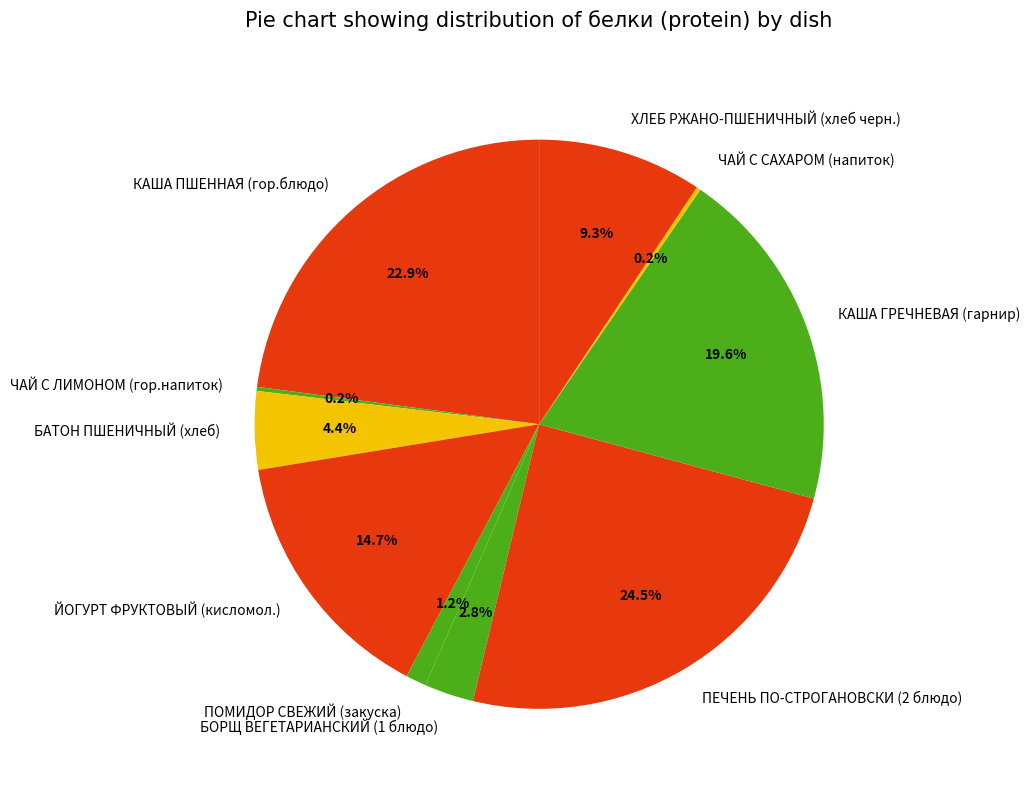

Which category has the biggest portion of the pie?

ПЕЧЕНЬ ПО-СТРОГАНОВСКИ (2 блюдо)